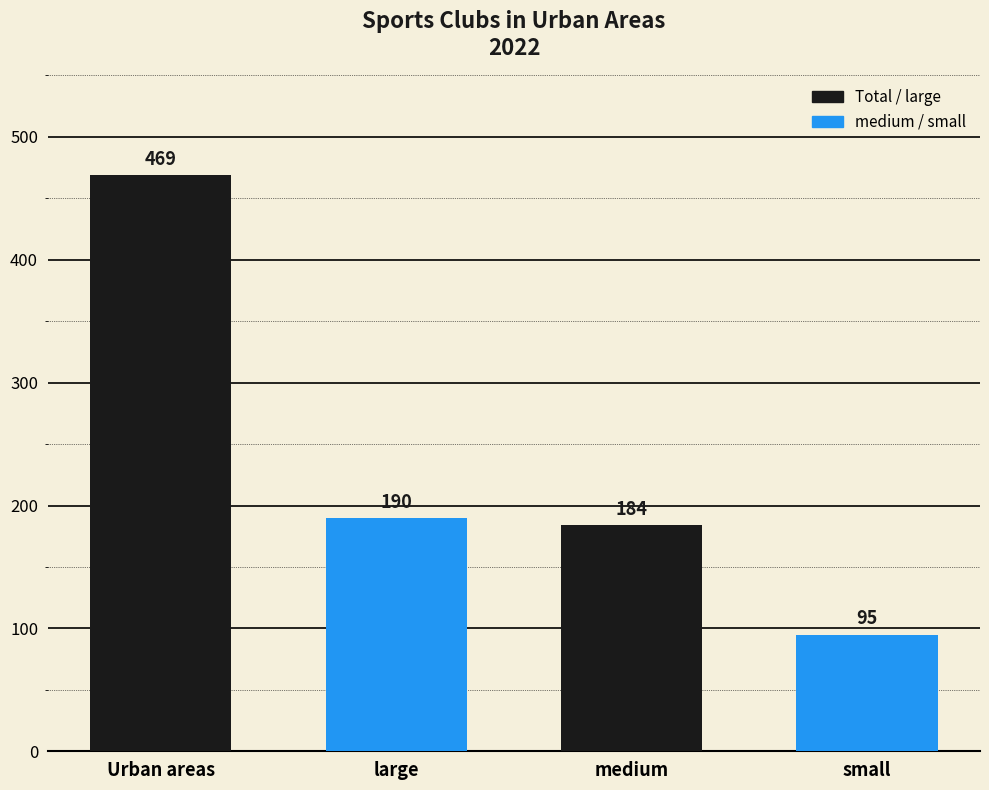

Does the chart contain any negative values?

No